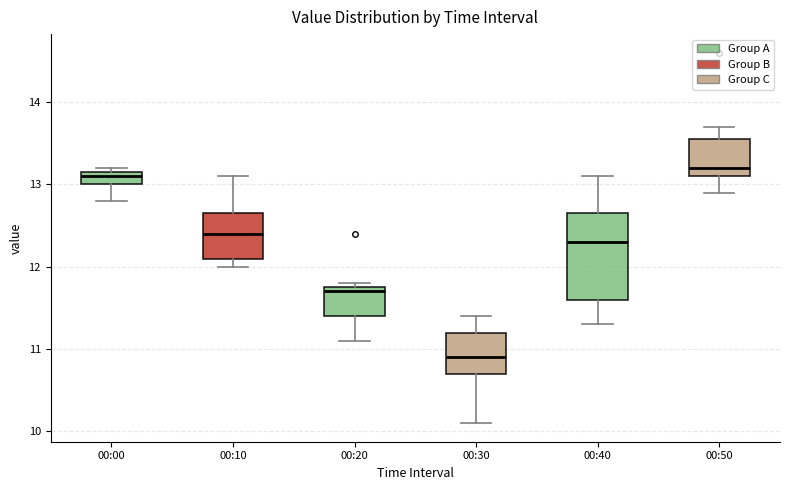

Where does the median line of the box for 00:00 sit on the y-axis? The values are not printed on the chart, so give them approximately, as read against the axis.

13.1